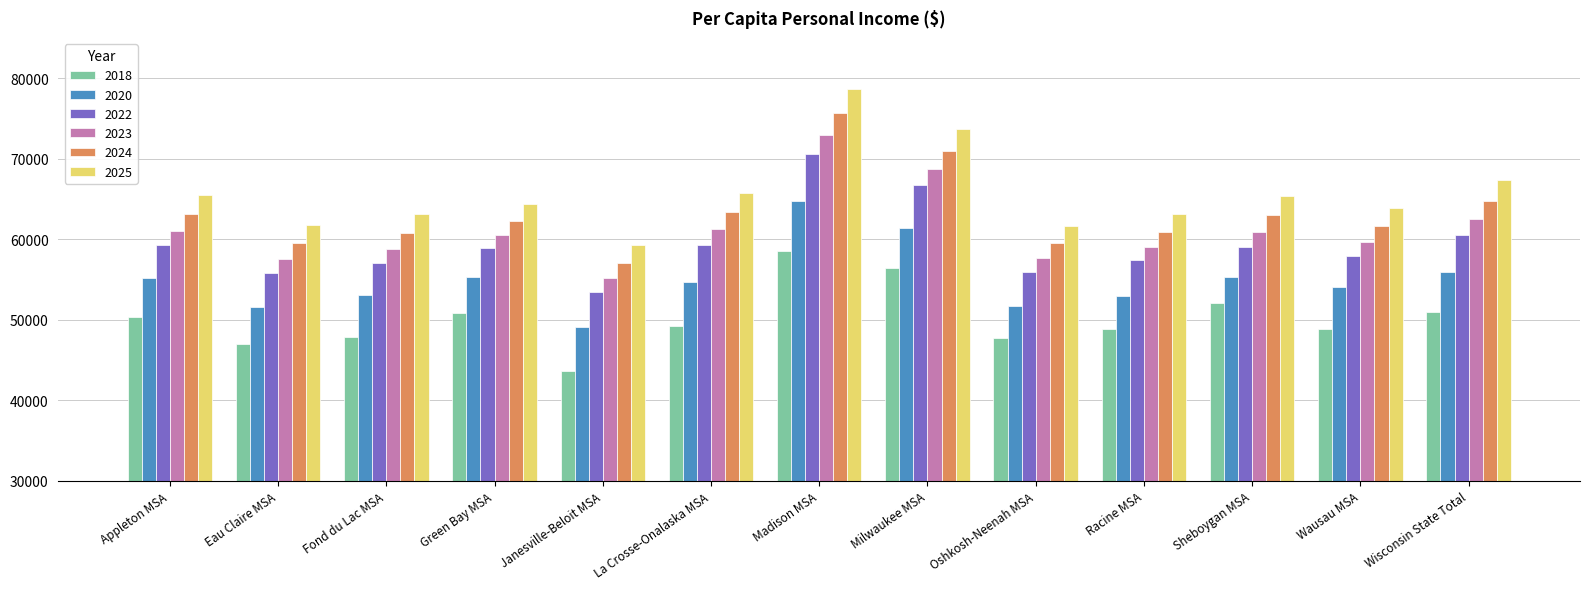

How many distinct data groups are displayed?

6